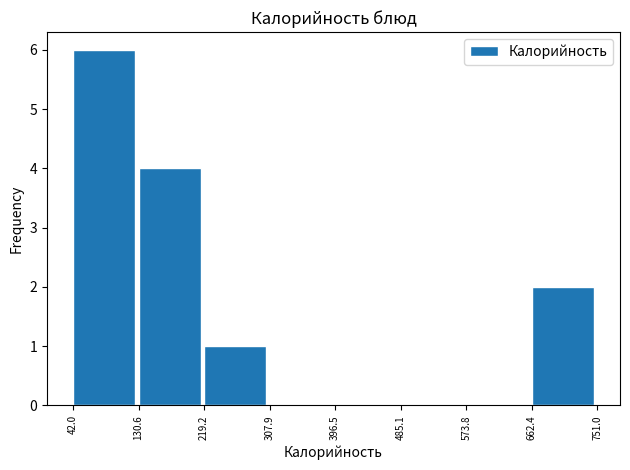

Reading left to right, transcribe this chart: for each bar, give the range it covers on the x-axis and its height. The values are not printed on the chart, so give them approximately, as read against the axis.

42.0 to 130.6: 6
130.6 to 219.2: 4
219.2 to 307.9: 1
307.9 to 396.5: 0
396.5 to 485.1: 0
485.1 to 573.8: 0
573.8 to 662.4: 0
662.4 to 751.0: 2